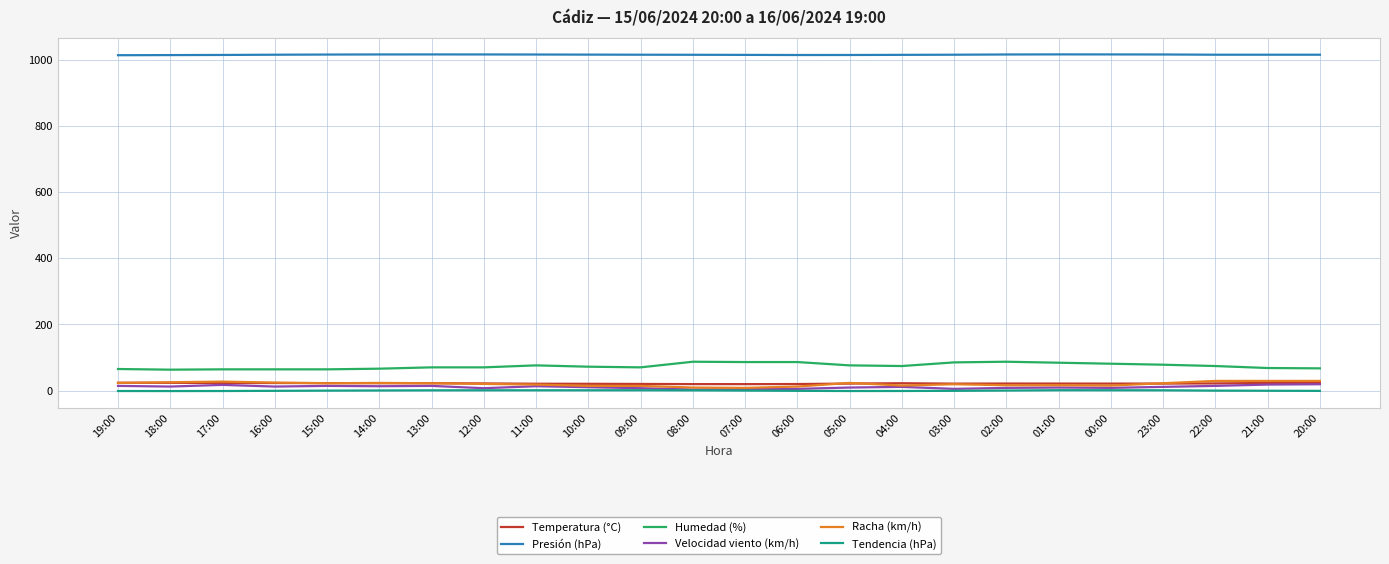

Which series has the largest total across all categories?

Presión (hPa)